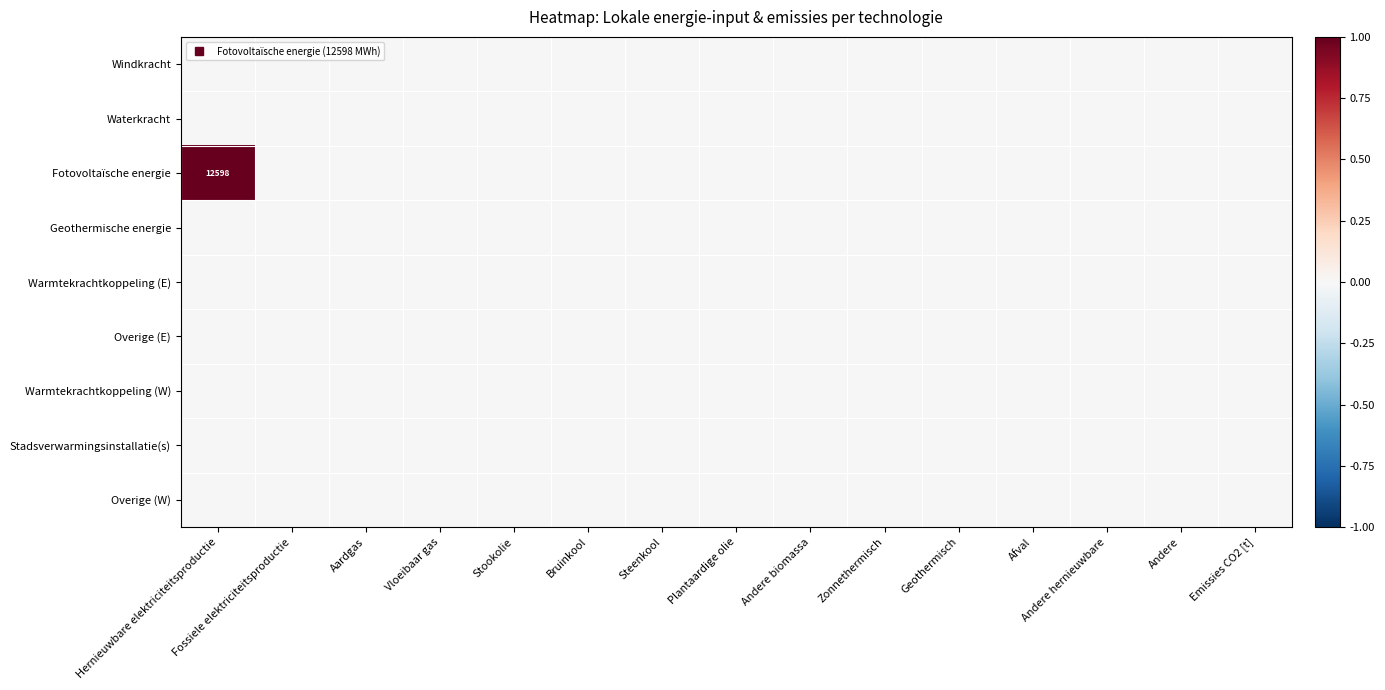

Count the Fotovoltaïsche energie values in the range 0 to 1.

15